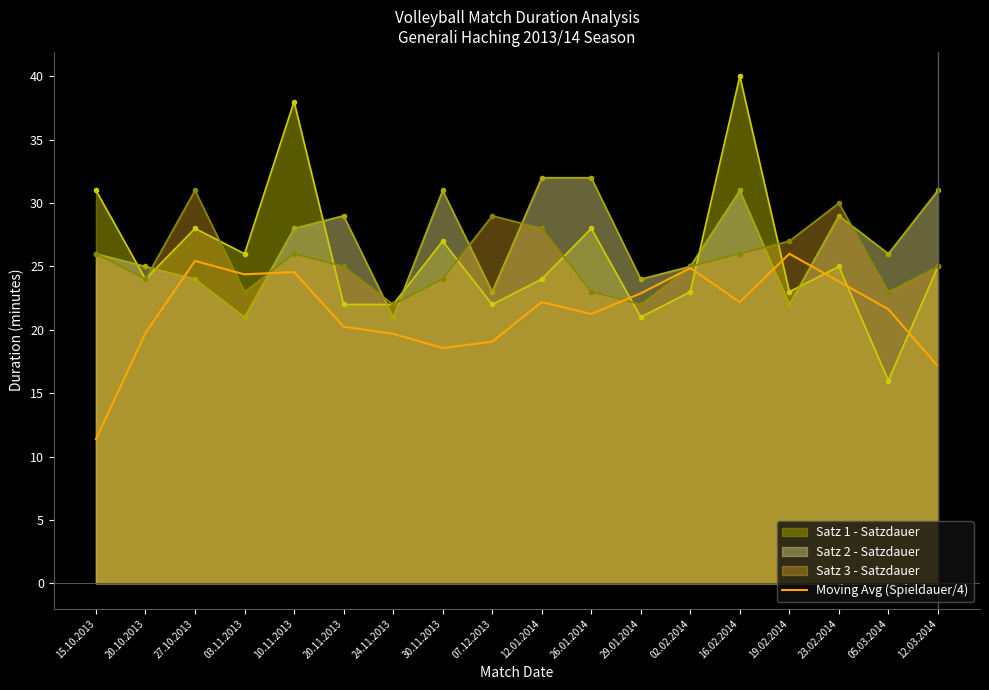

At 30.11.2013, list the series in order from largest to smallest.

Satz 2 - Satzdauer, Satz 1 - Satzdauer, Satz 3 - Satzdauer, Moving Avg (Spieldauer/4)